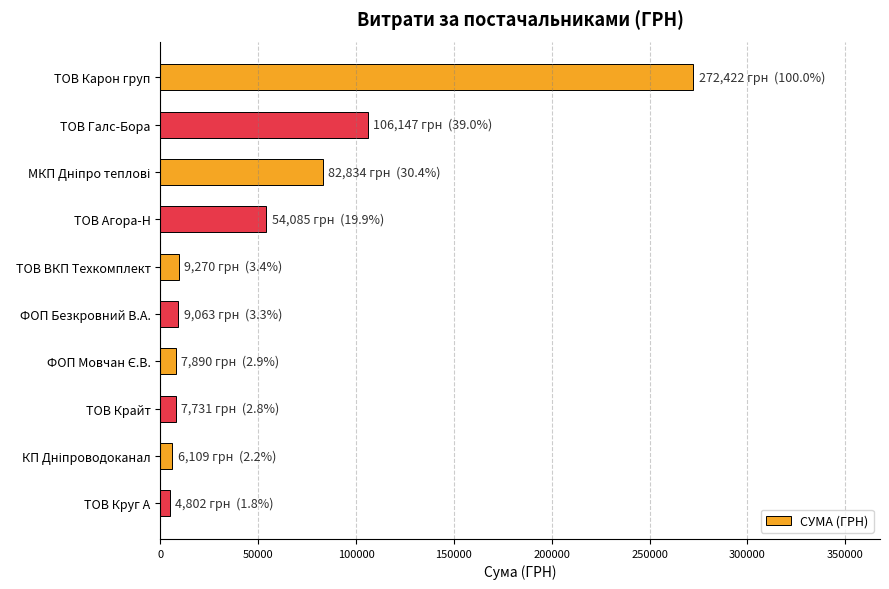

True or false: the data shows 31962.2 at ТОВ Агора-Н.

False